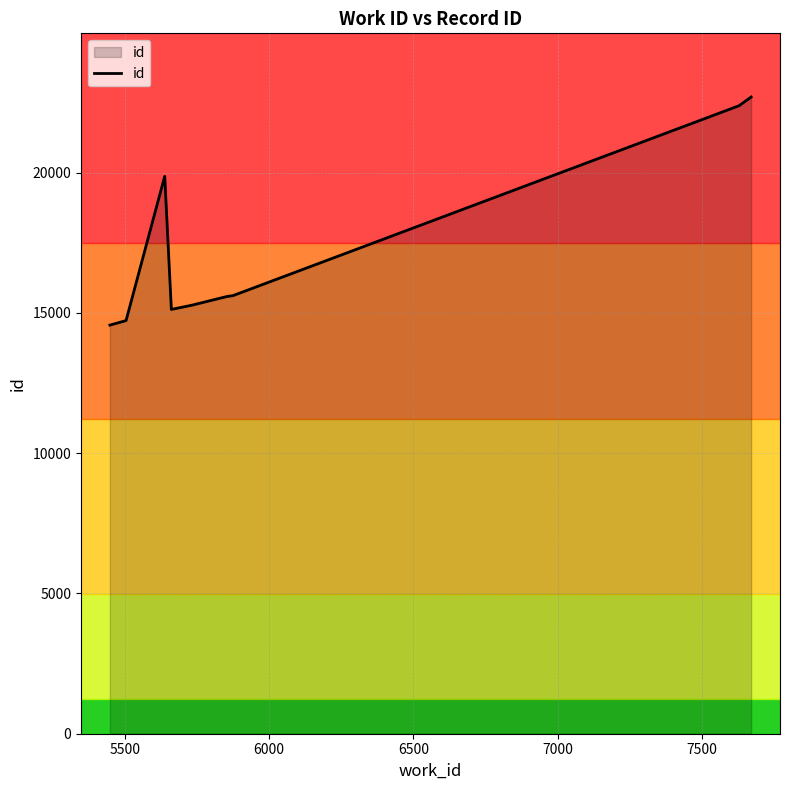

What is the minimum value shown in the chart?

14565